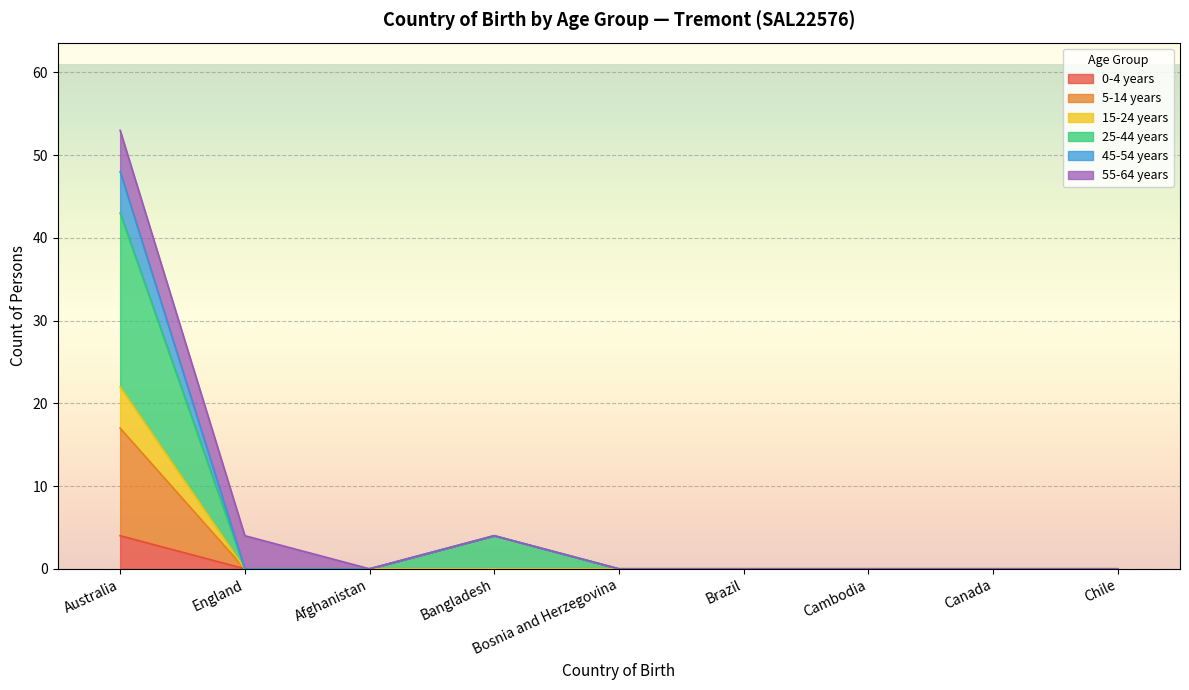

Is it true that 25-44 years equals 69 at Australia?

False